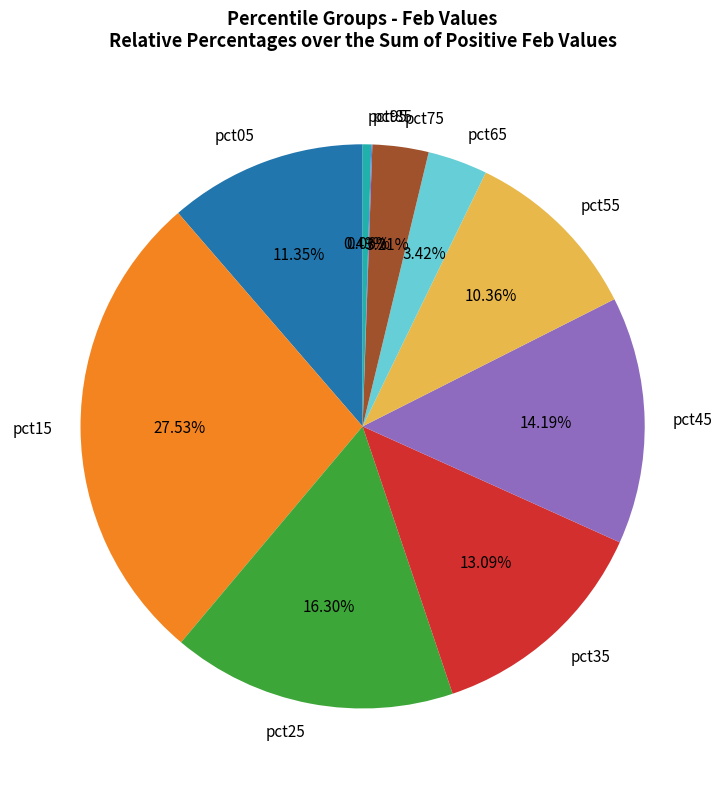

To the nearest percent, what percentage of the pie is pct65?

3%